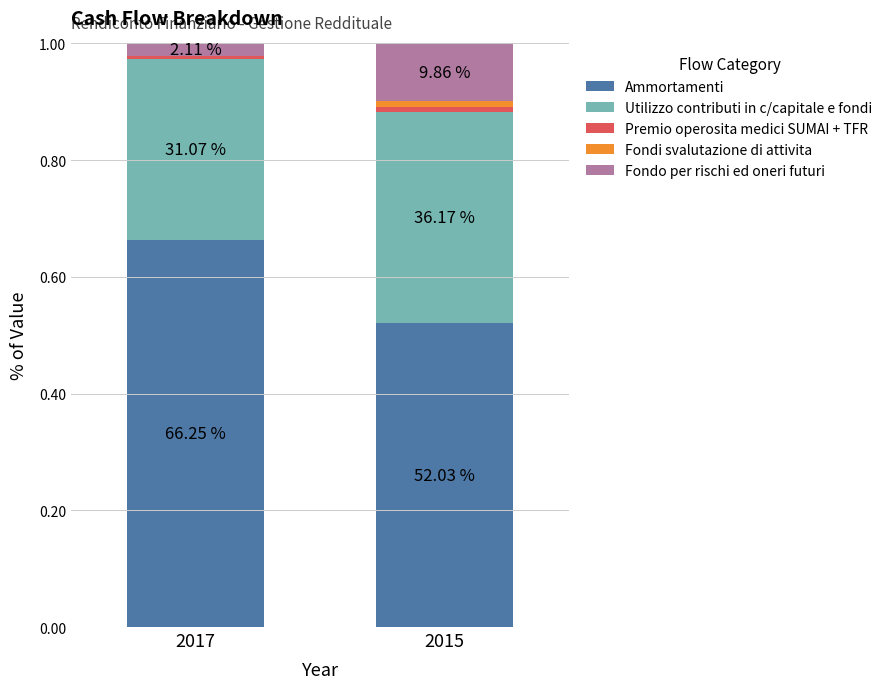

Which series has the largest total across all categories?

Ammortamenti